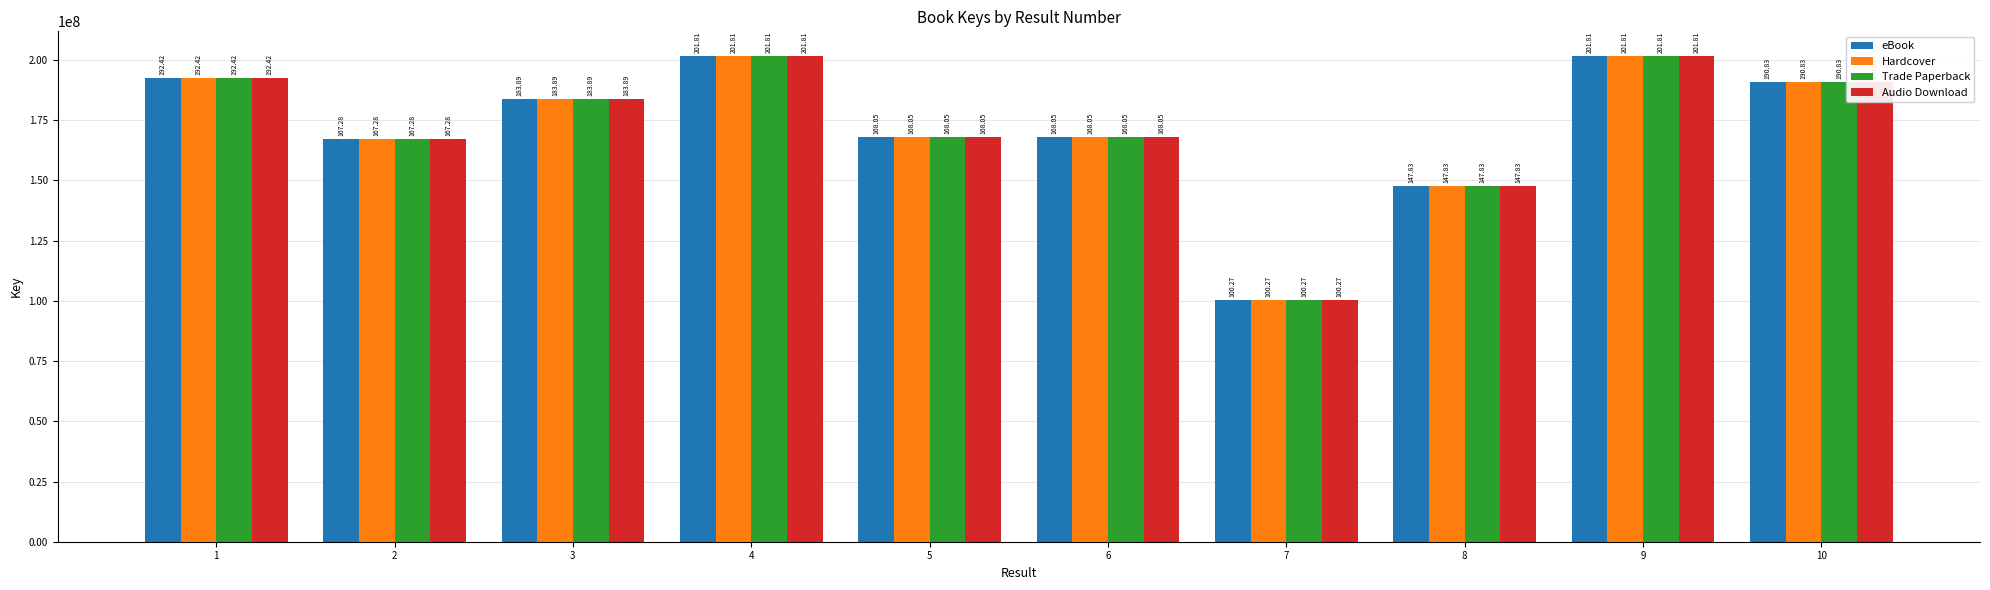

What are all the series names shown in the legend?

eBook, Hardcover, Trade Paperback, Audio Download